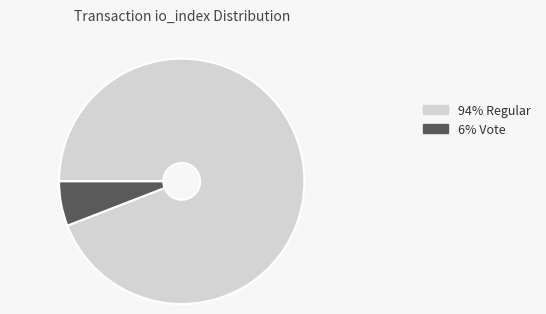

Is there a majority slice in this chart?

Yes